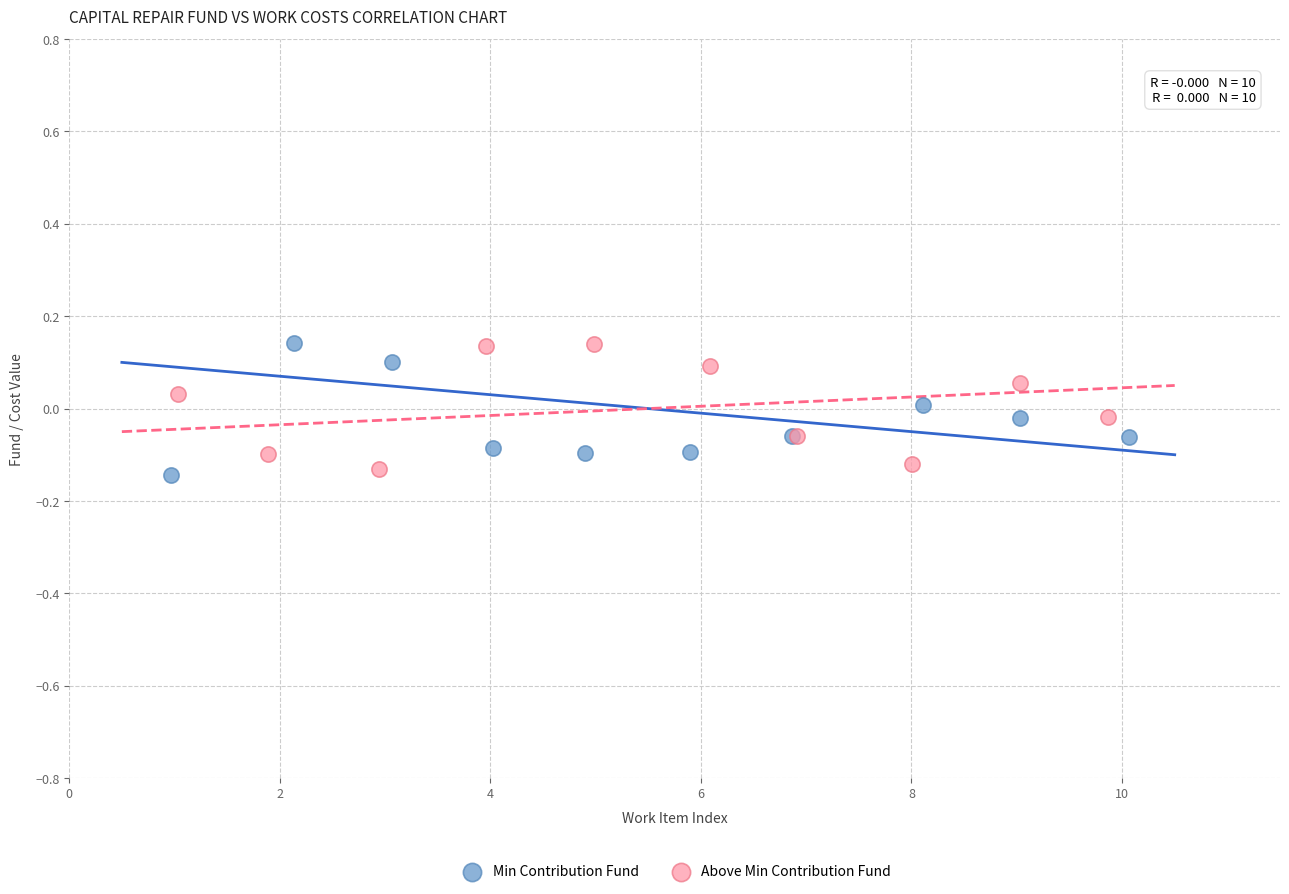

What are all the series names shown in the legend?

Min Contribution Fund, Above Min Contribution Fund